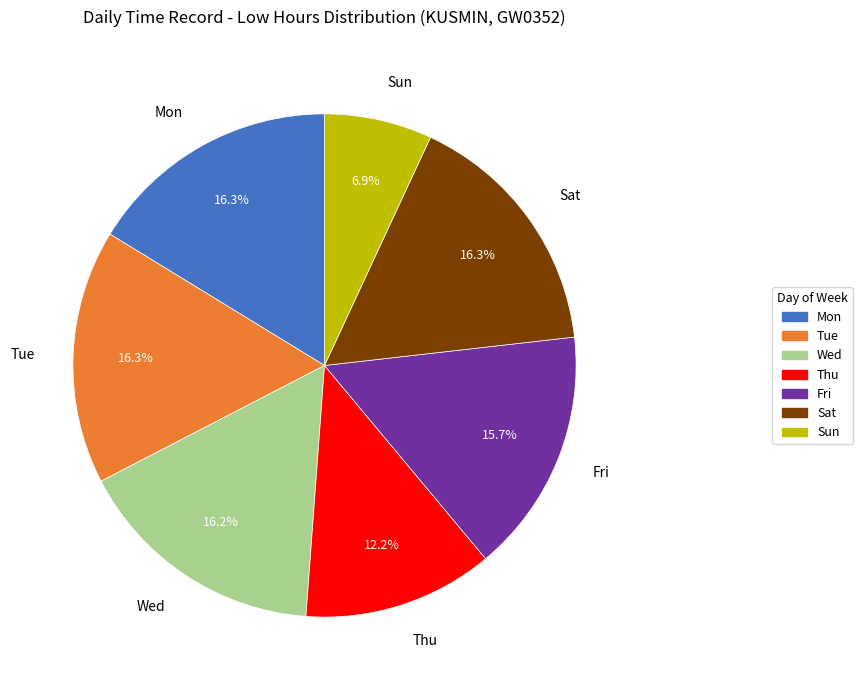

What percentage is the Fri slice, to the nearest percent?

16%